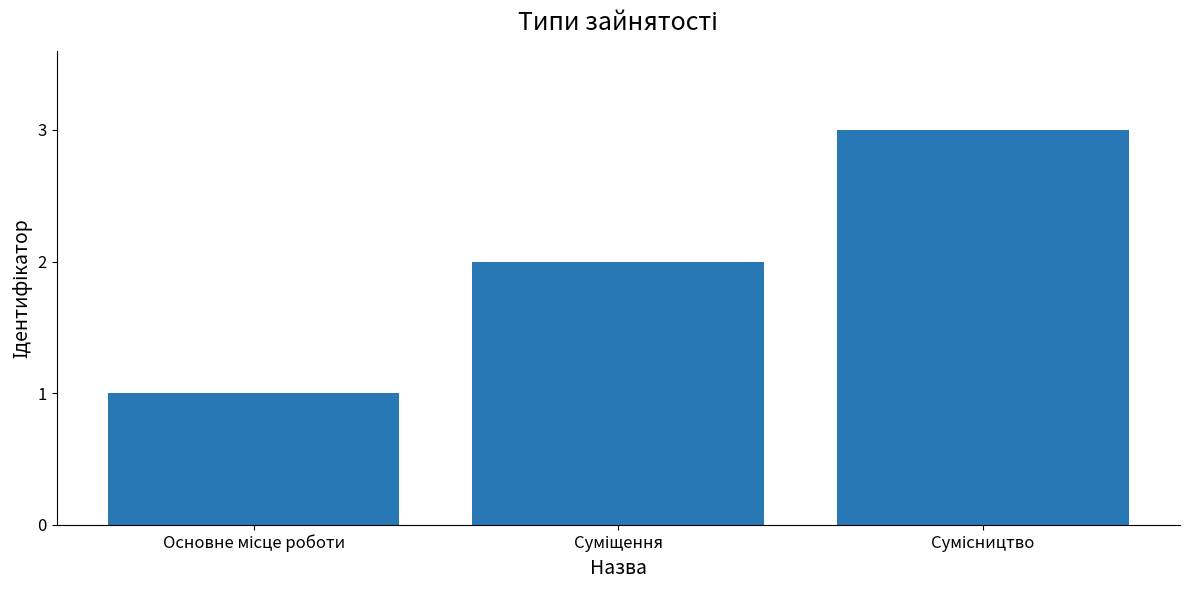

Reading left to right, extract all data points from this chart.

1	2	3